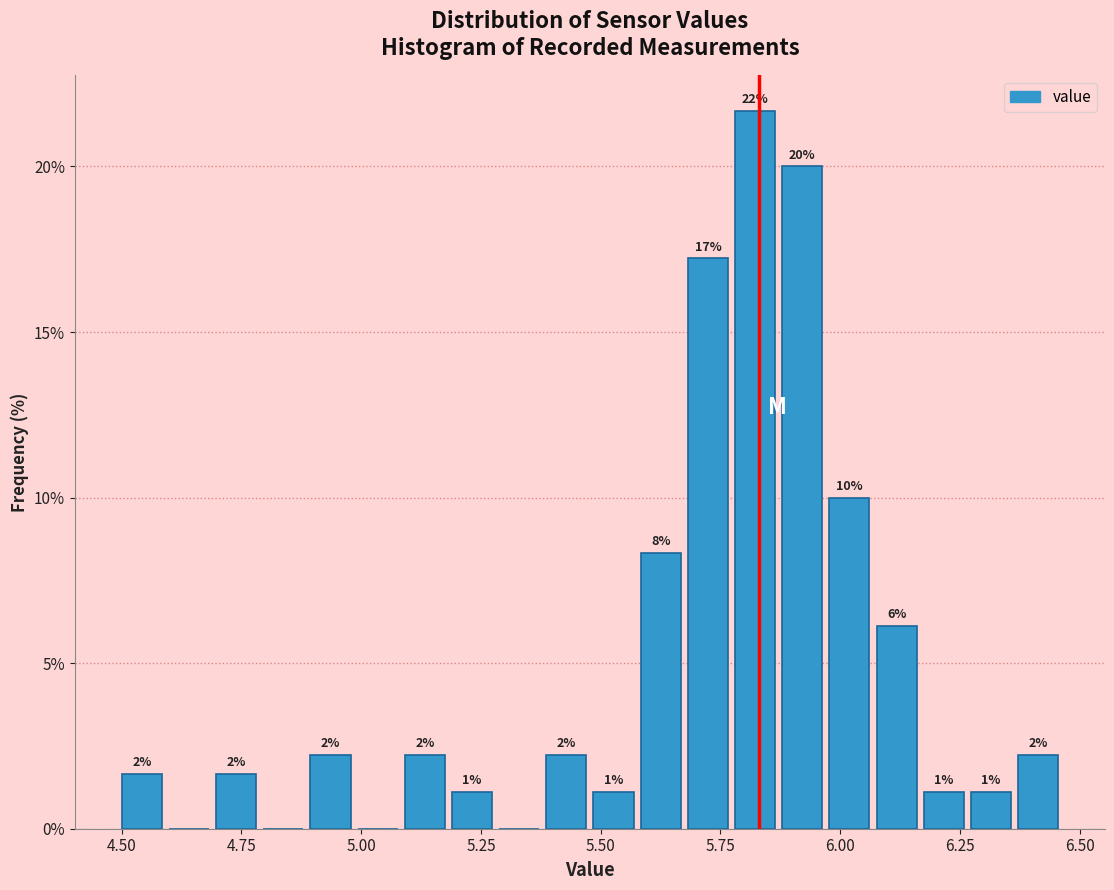

Around what value on the x-axis is the tallest bar? Give the approximate position of its centre, as read against the axis.

5.80